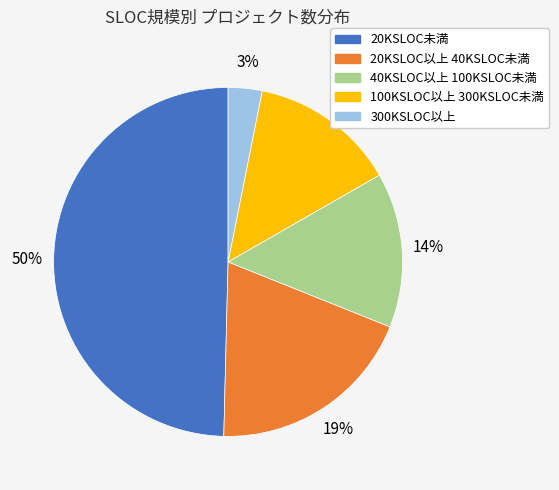

Is there a majority slice in this chart?

No